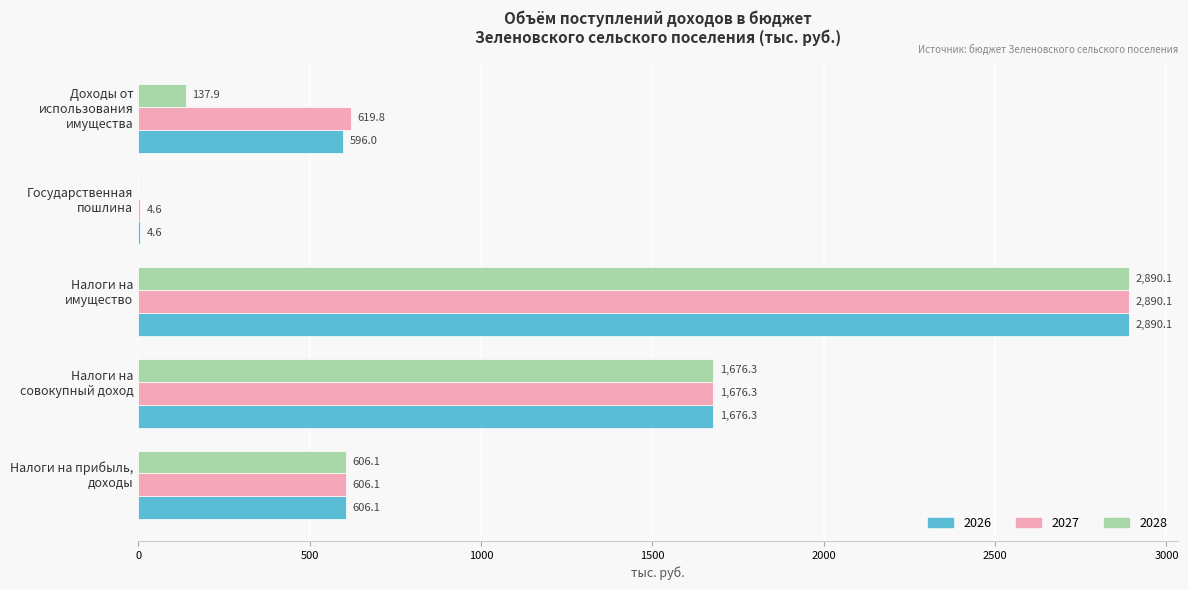

Which series has the largest total across all categories?

2027